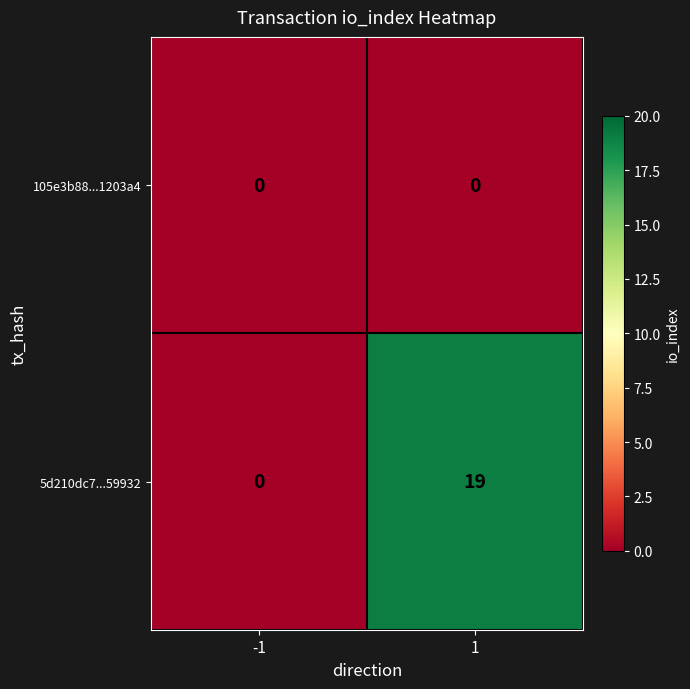

Is the value of 105e3b88...1203a4 at -1 greater than the value of 5d210dc7...59932 at 1?

No